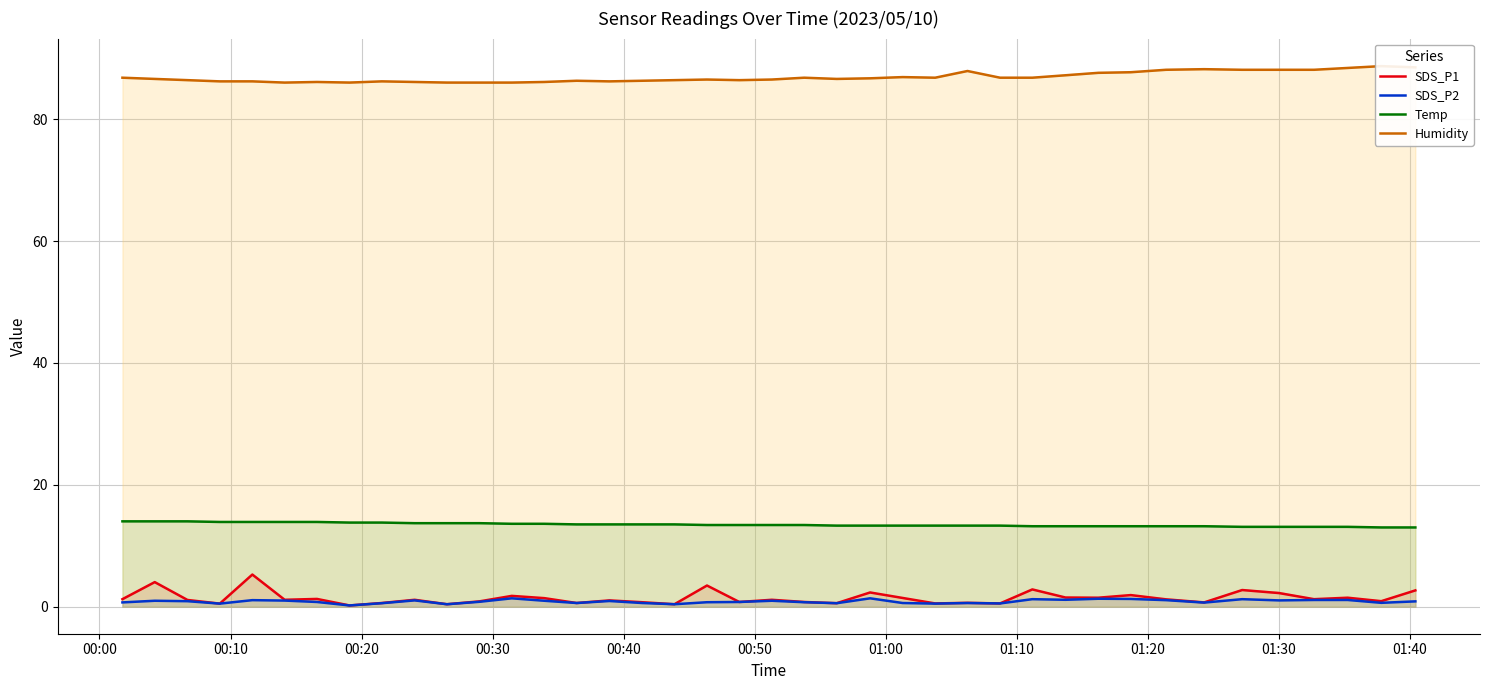

Is it true that SDS_P1 equals 0.6 at 28?

False